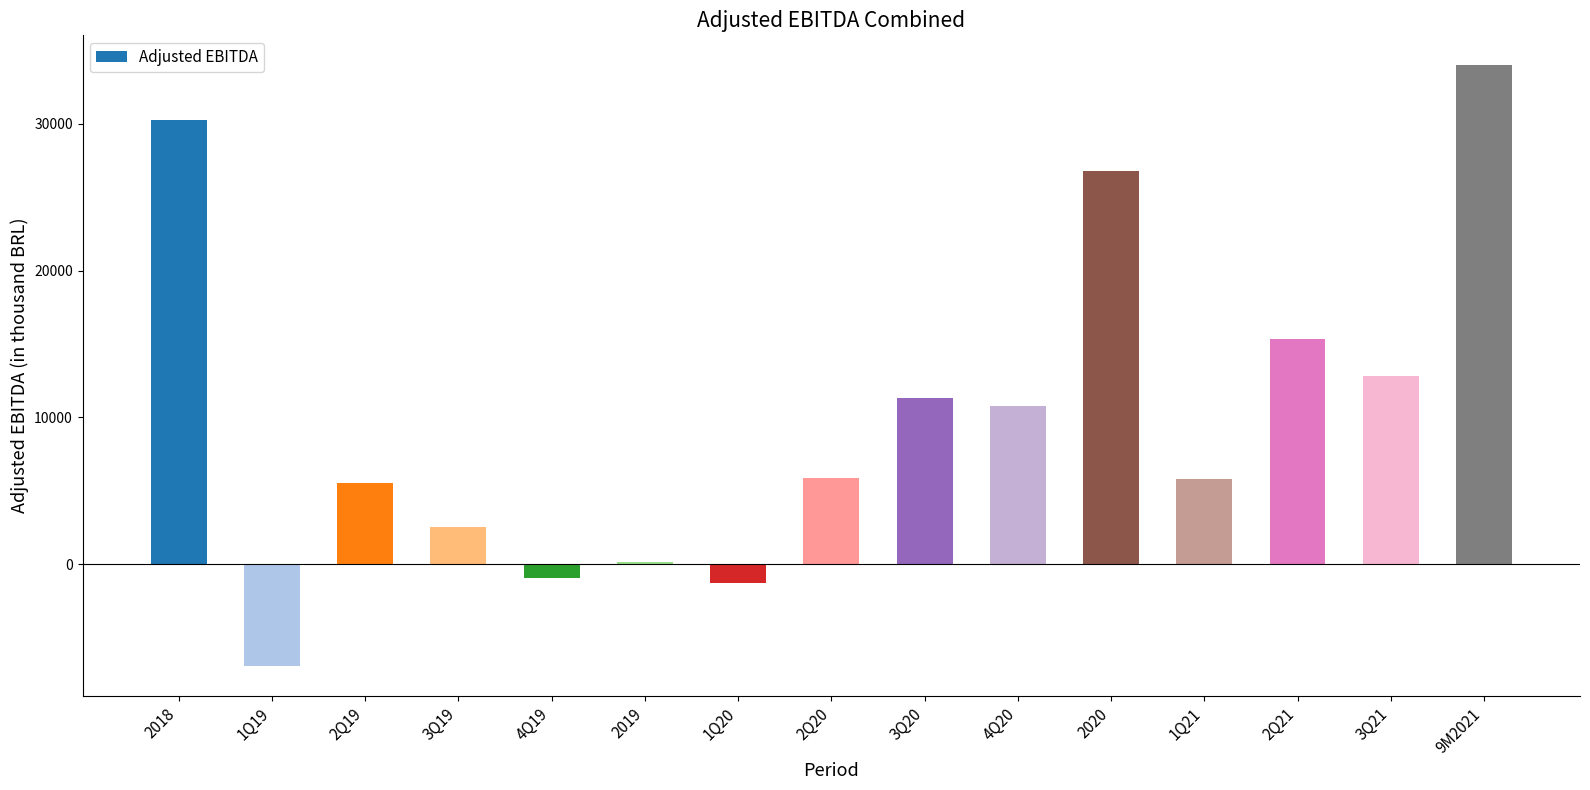

How many distinct data groups are displayed?

1